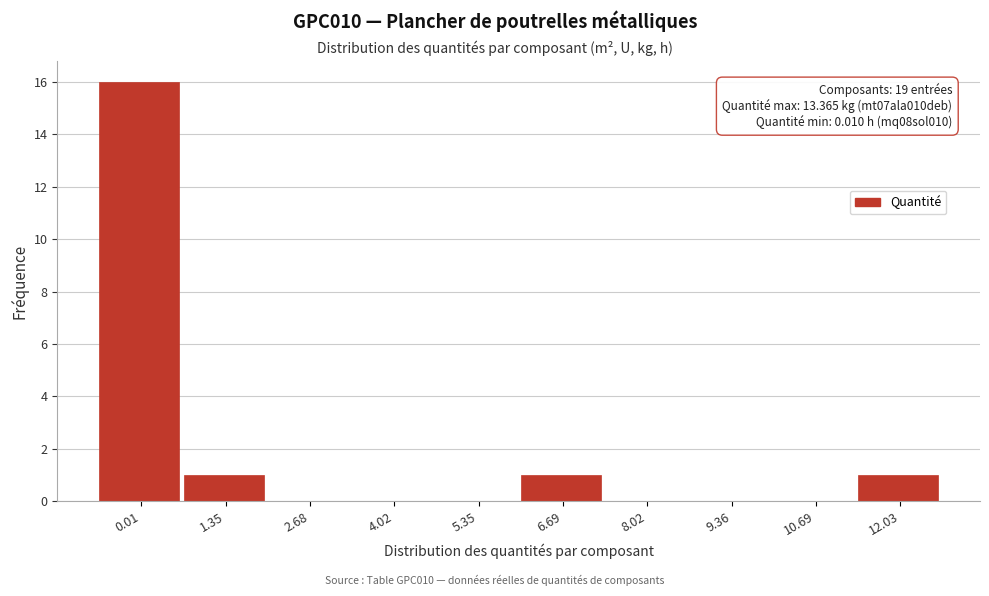

Reading left to right, extract all data points from this chart.

0.01=16	1.35=1	2.68=0	4.02=0	5.35=0	6.69=1	8.02=0	9.36=0	10.69=0	12.03=1